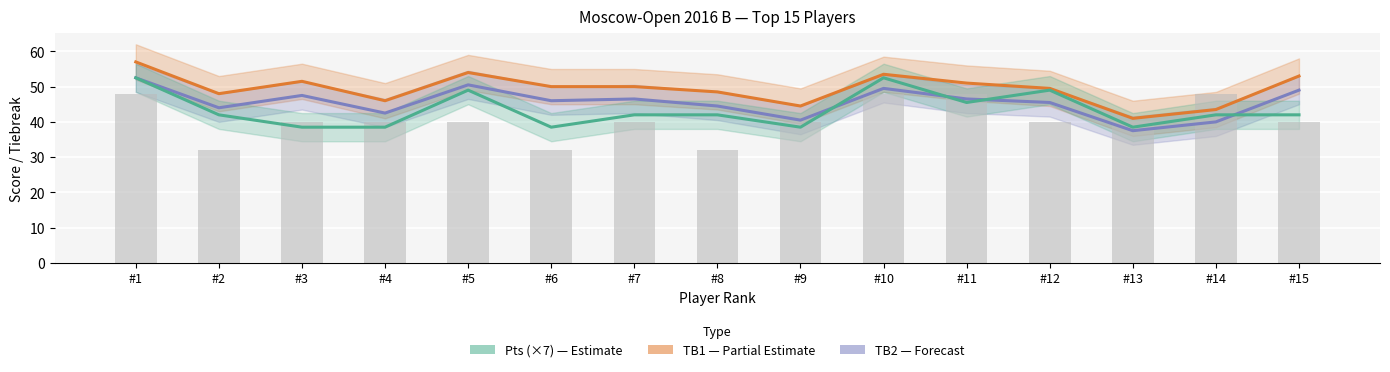

Read the Pts (×7) value at #9.

38.5